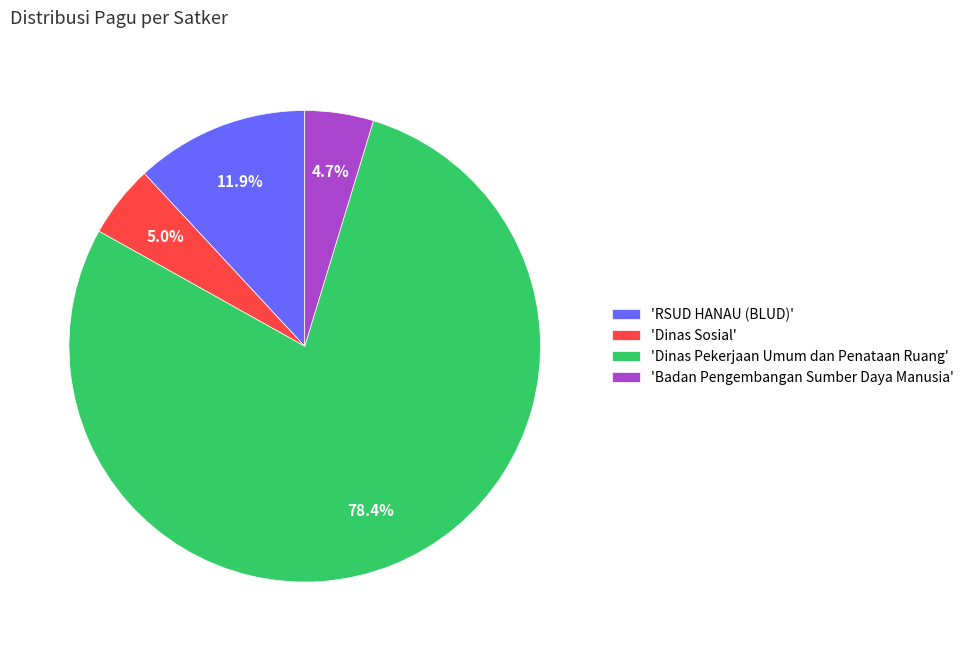

Which slice represents more than half of the pie?

'Dinas Pekerjaan Umum dan Penataan Ruang'